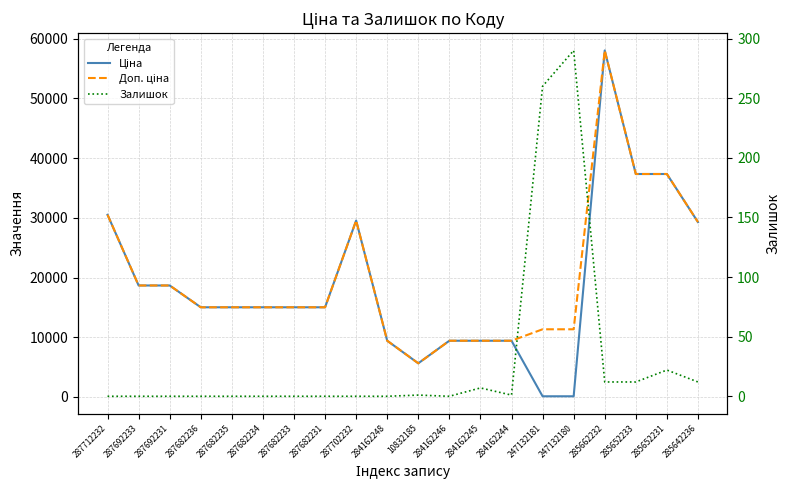

Which series has the widest spread of values?

Ціна